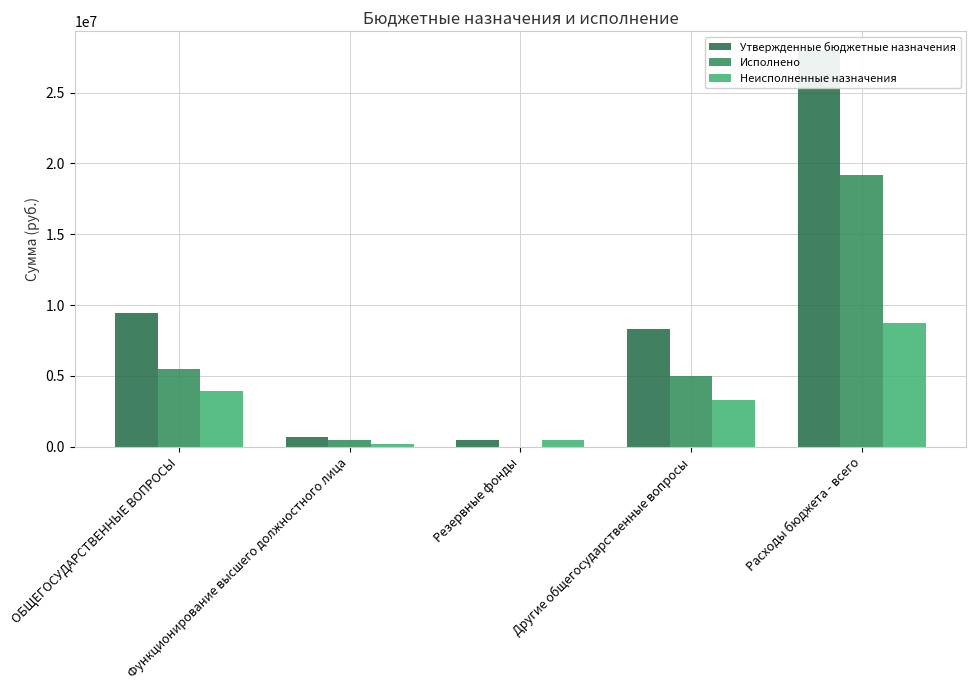

What is the difference between the highest and lowest values at ОБЩЕГОСУДАРСТВЕННЫЕ ВОПРОСЫ?

5521916.2